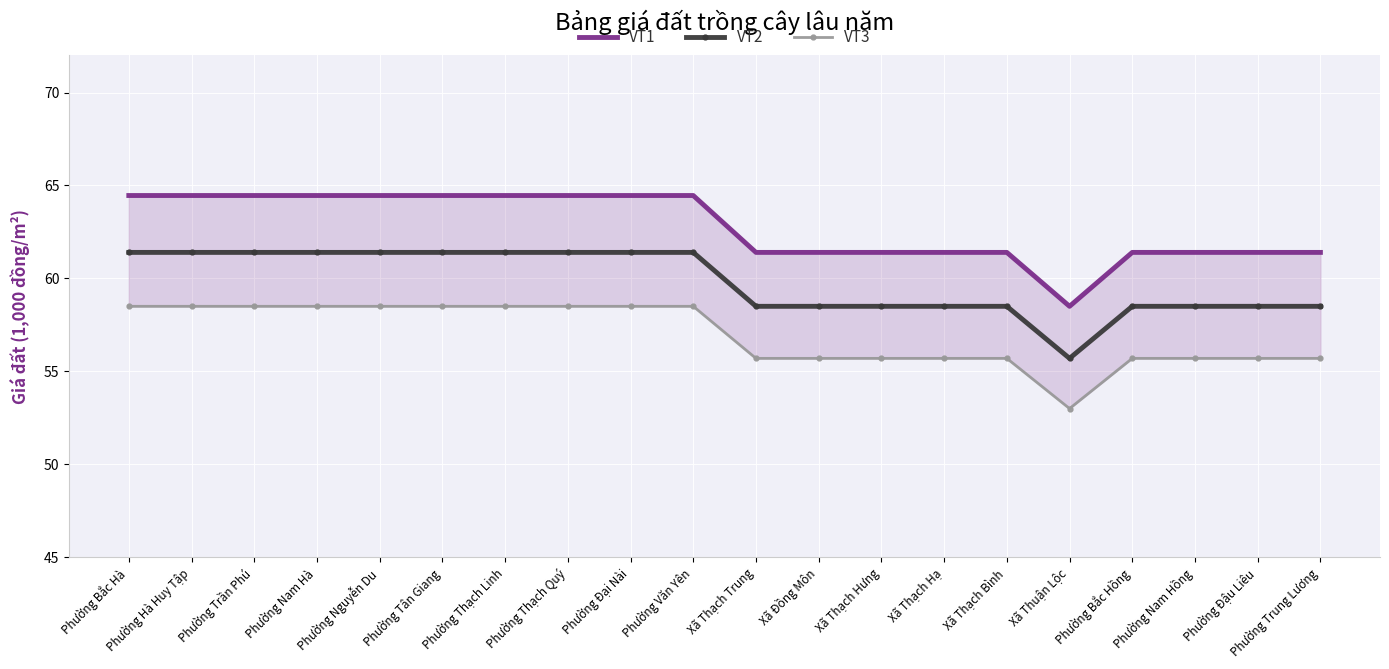

List the labels in order of VT3 value, smallest first.

Xã Thuận Lộc, Xã Thạch Trung, Xã Đồng Môn, Xã Thạch Hưng, Xã Thạch Hạ, Xã Thạch Bình, Phường Bắc Hồng, Phường Nam Hồng, Phường Đậu Liêu, Phường Trung Lương, Phường Bắc Hà, Phường Hà Huy Tập, Phường Trần Phú, Phường Nam Hà, Phường Nguyễn Du, Phường Tân Giang, Phường Thạch Linh, Phường Thạch Quý, Phường Đại Nài, Phường Văn Yên